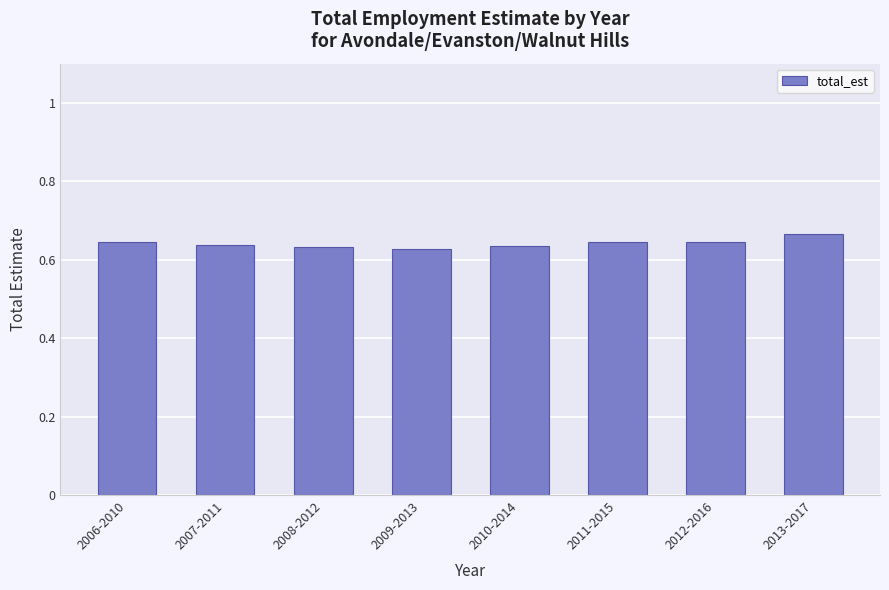

Count the values in the range 0 to 1.

8